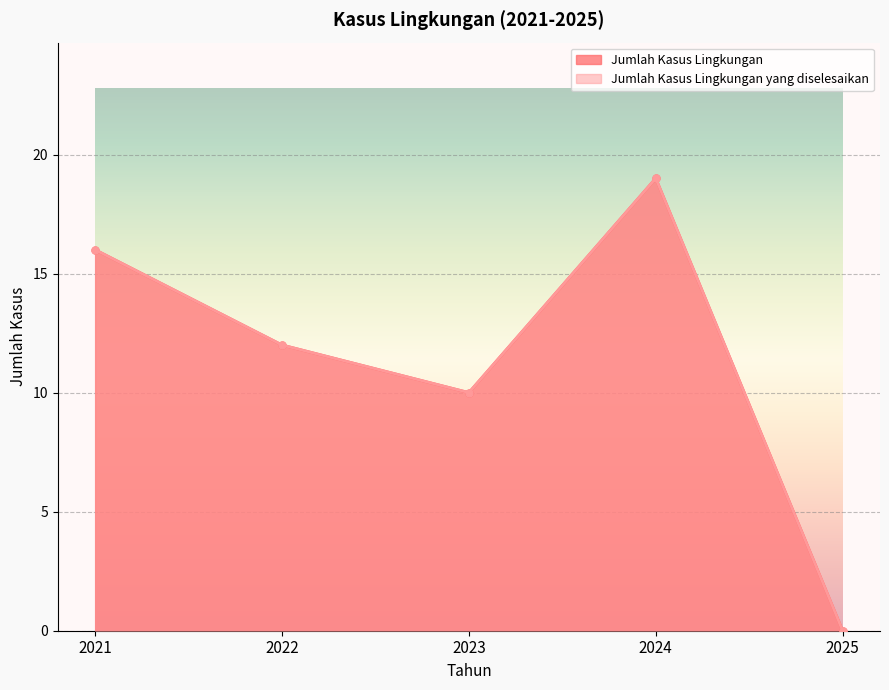

At 2023, list the series in order from smallest to largest.

Jumlah Kasus Lingkungan, Jumlah Kasus Lingkungan yang diselesaikan